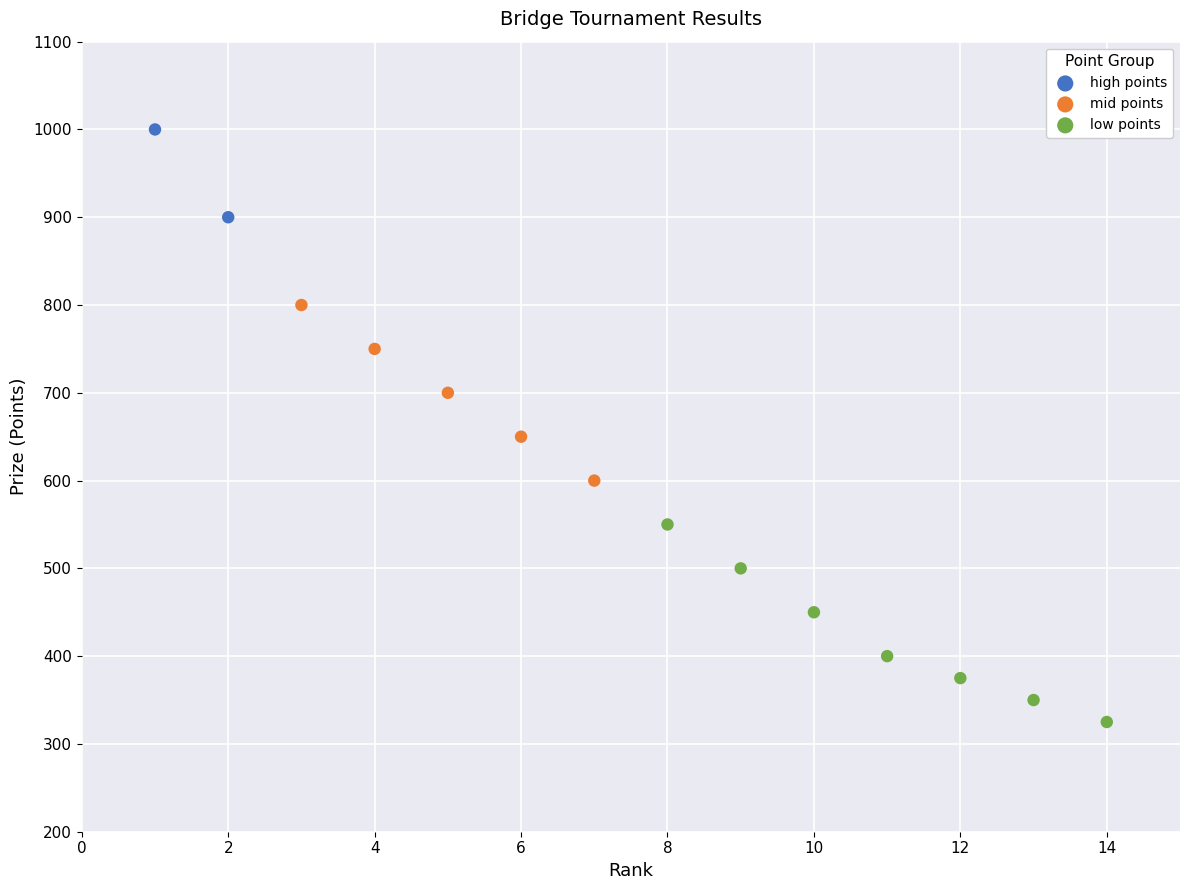

What are all the series names shown in the legend?

high points, mid points, low points